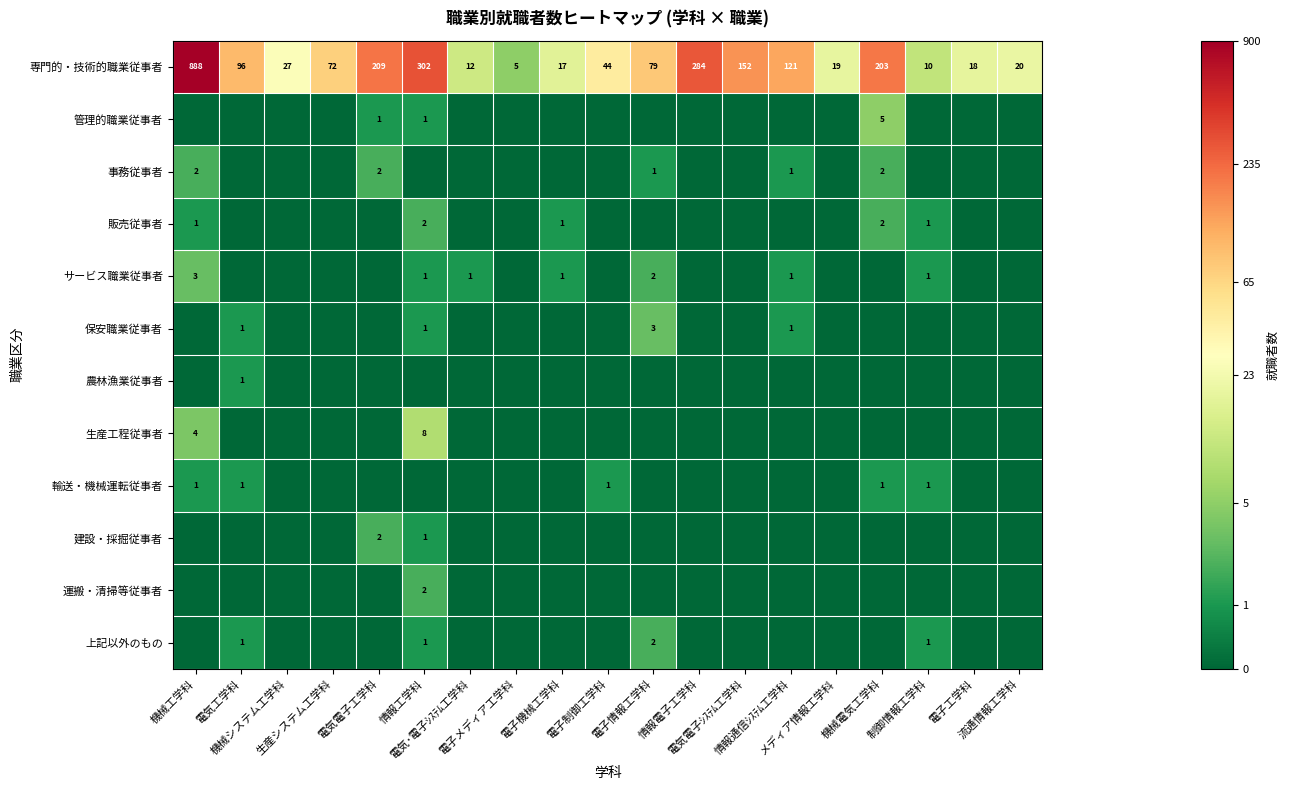

Between 電子制御工学科 and 機械システム工学科, which is larger?

電子制御工学科